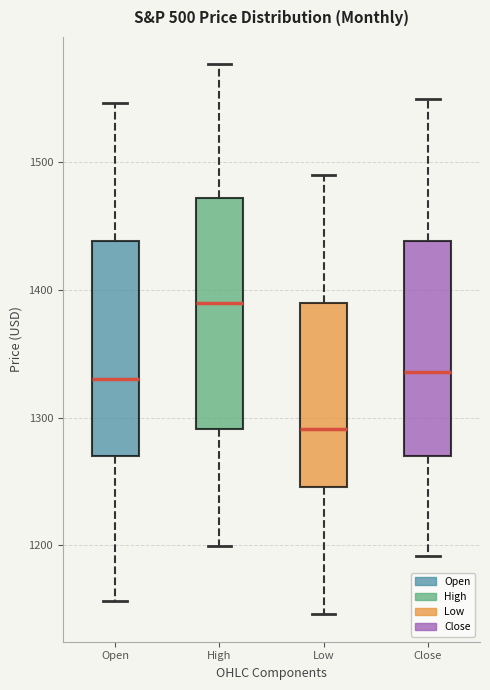

Which box's median line is the lowest?

Low